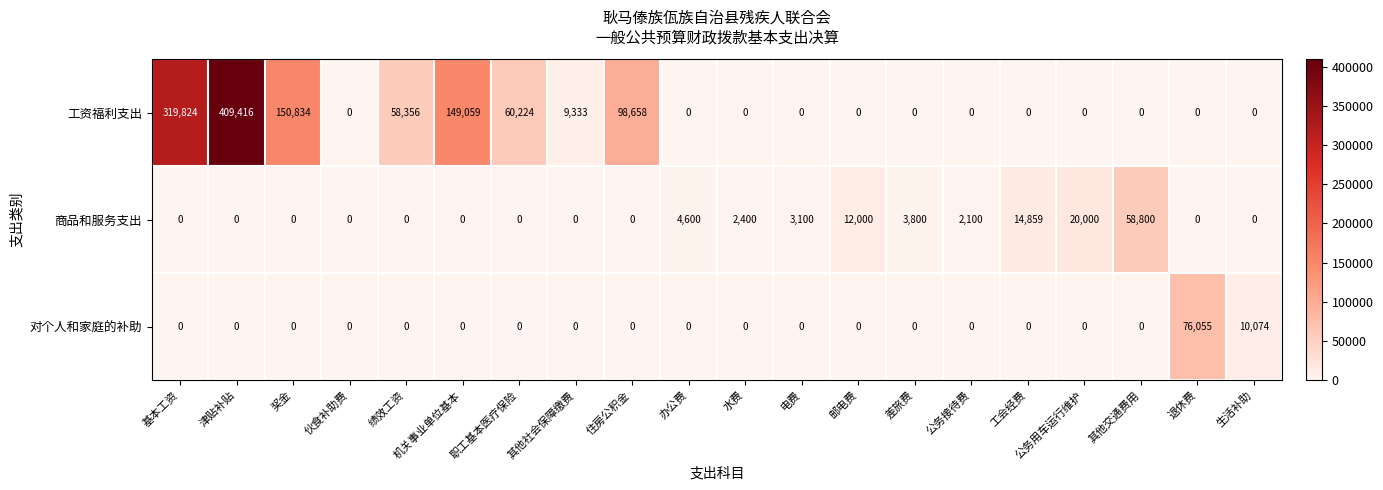

At which category is the sum across all series the highest?

津贴补贴